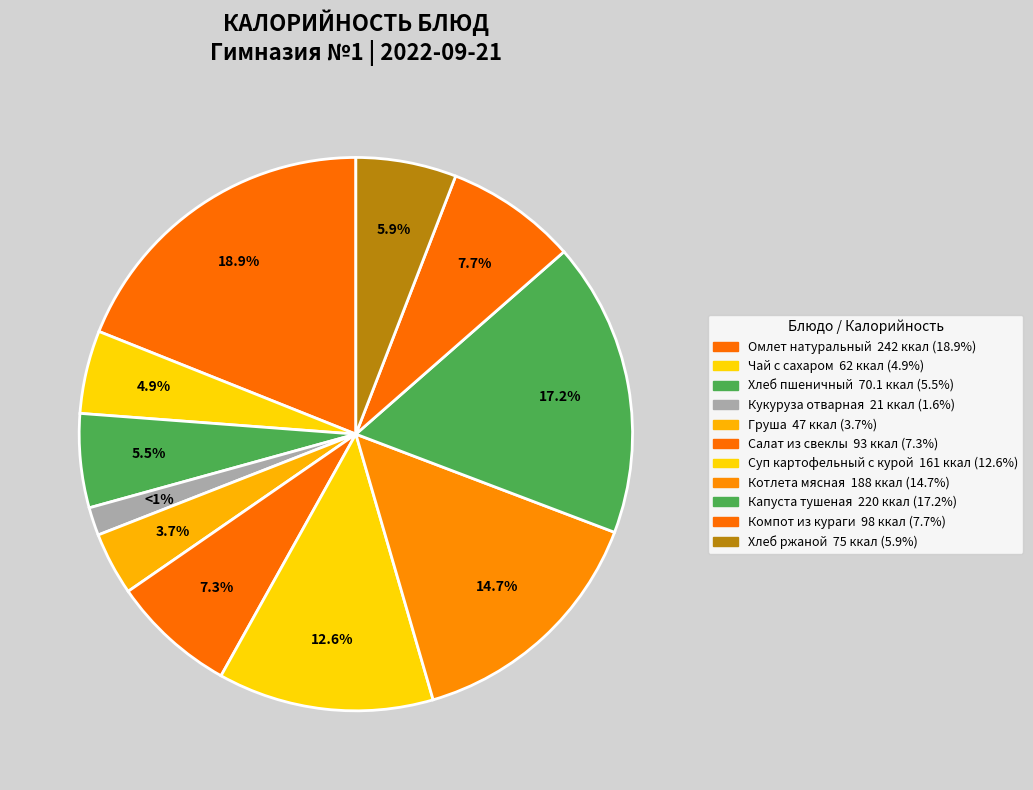

Is it true that Капуста тушеная is 4% of the pie?

False